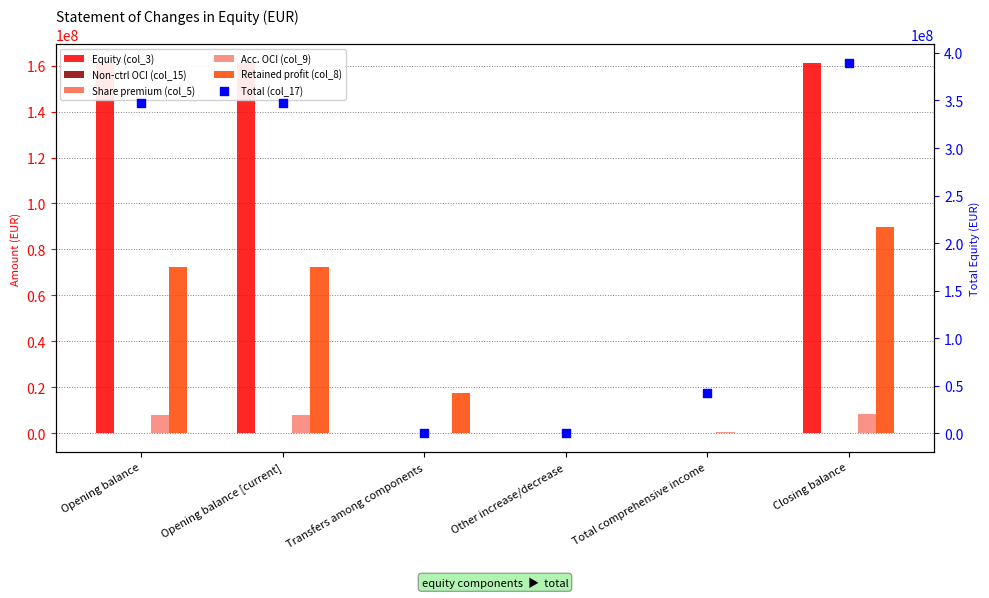

Which series contains the lowest Y value?

Retained profit (col_8)